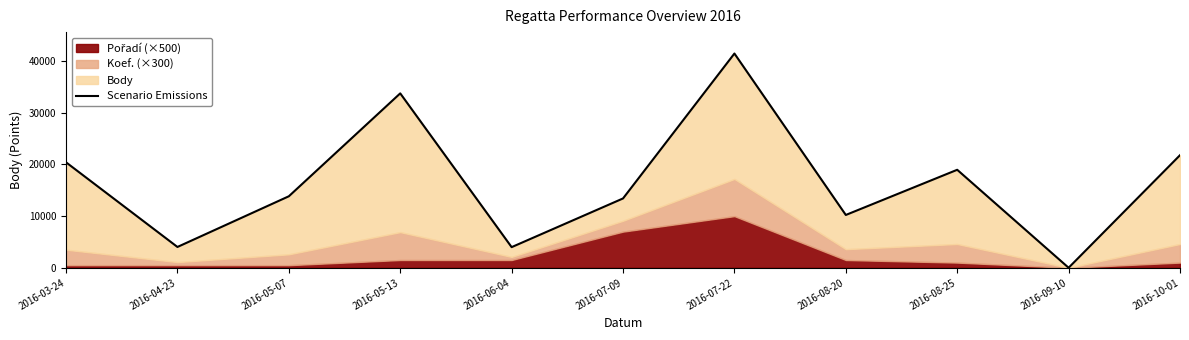

List the labels in order of value, smallest first.

2016-09-10, 2016-06-04, 2016-04-23, 2016-08-20, 2016-07-09, 2016-05-07, 2016-08-25, 2016-03-24, 2016-10-01, 2016-05-13, 2016-07-22